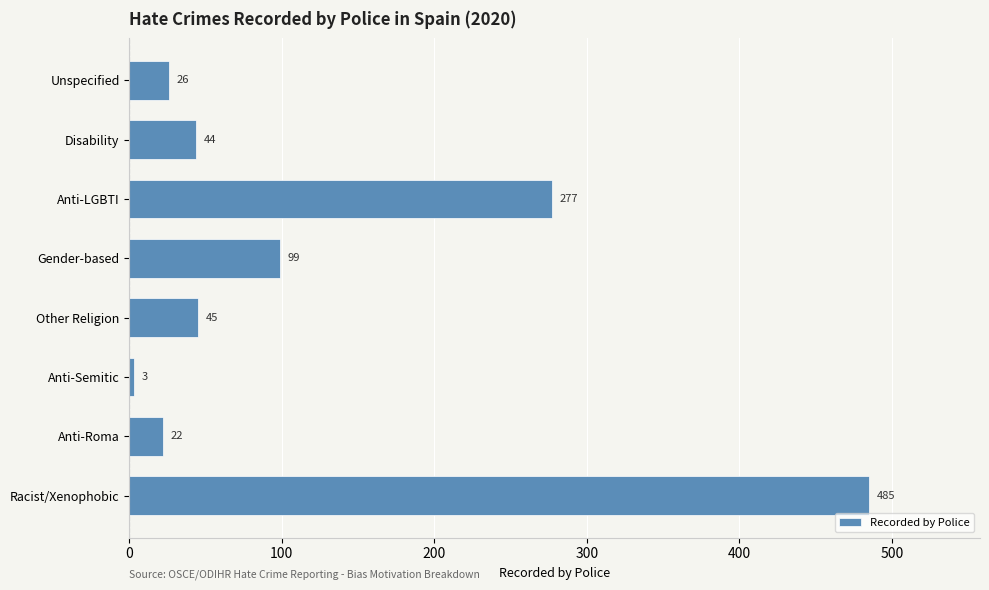

True or false: the data shows 26 at Unspecified.

True